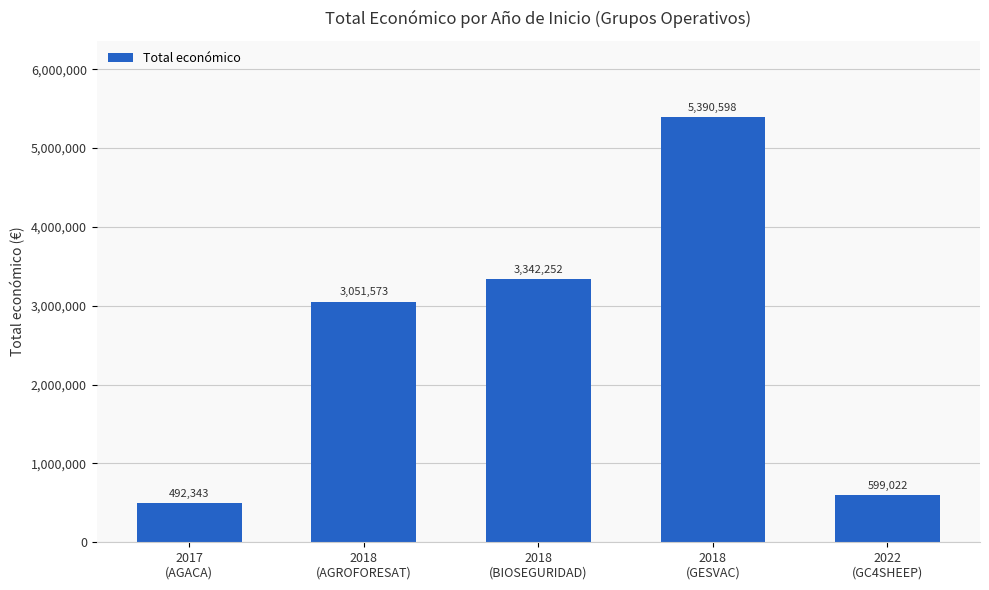

What is the average value?

2575158